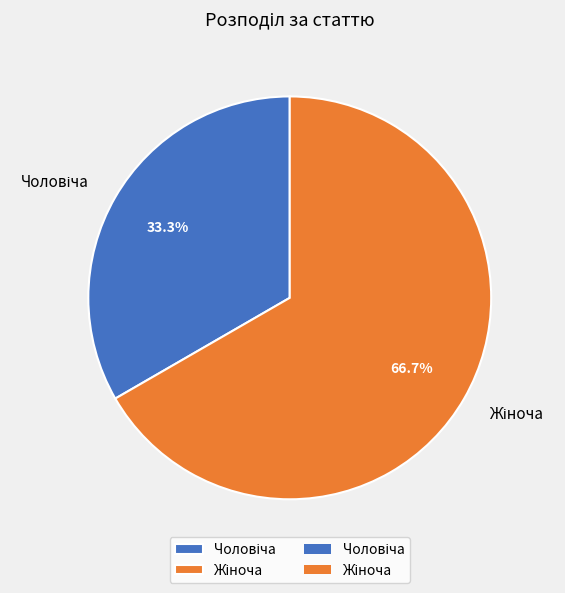

To the nearest percent, what portion does Чоловіча represent?

33%